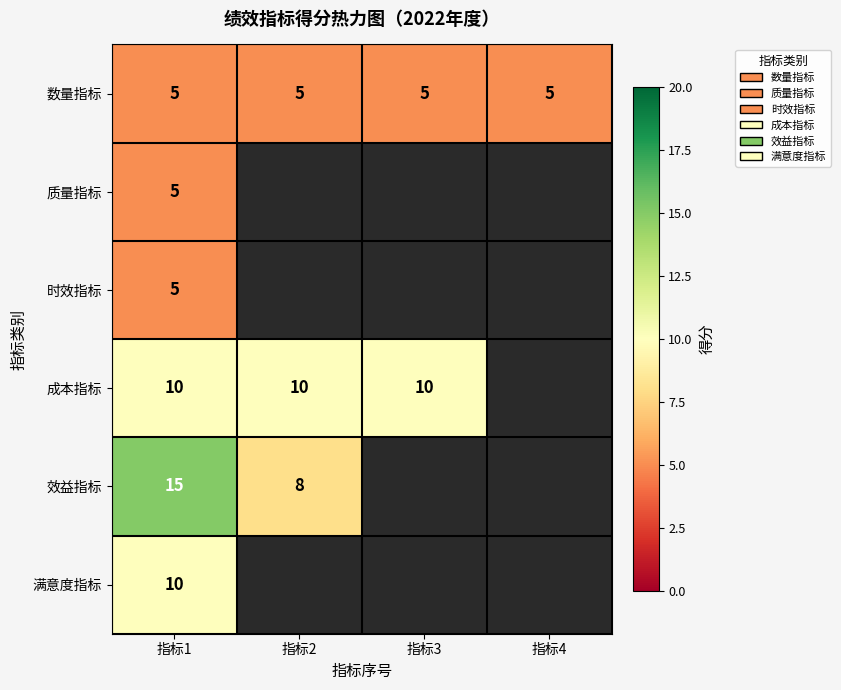

How many distinct data groups are displayed?

6